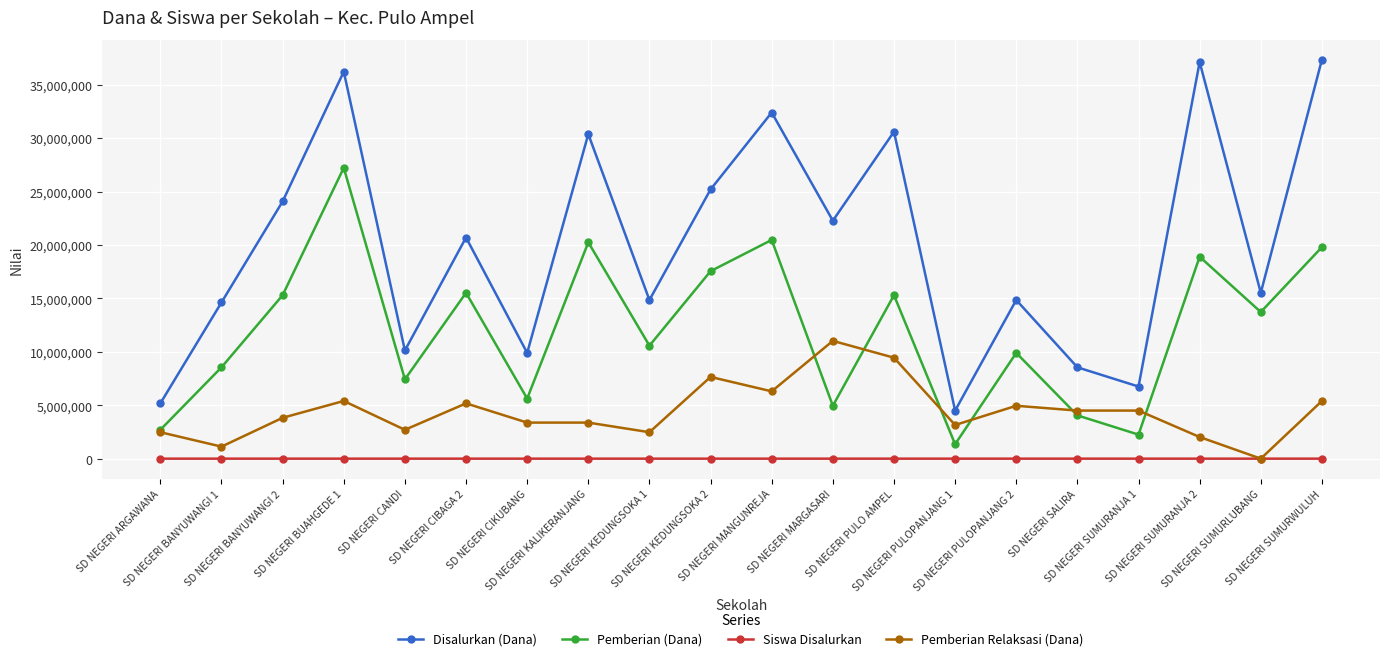

Which category has the lowest value in the Pemberian (Dana) series?

SD NEGERI PULOPANJANG 1